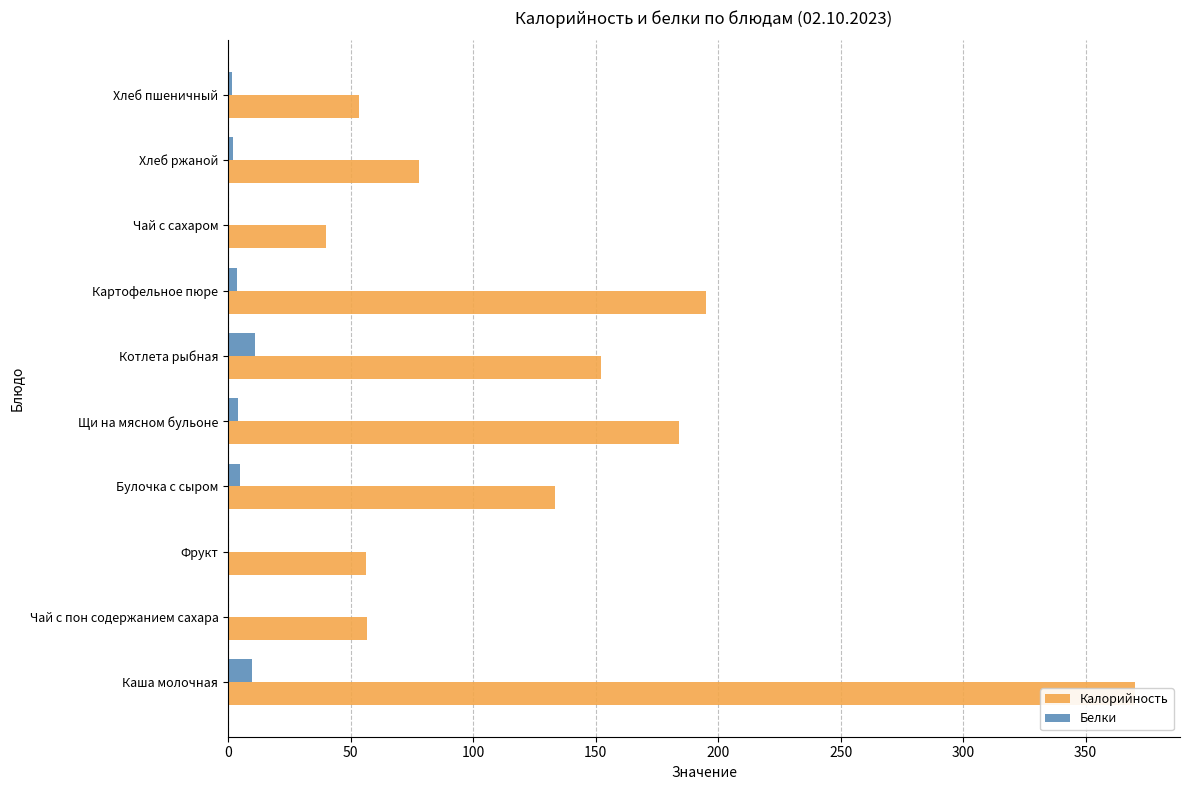

What is the spread (max minus min) of values at Каша молочная?

360.3